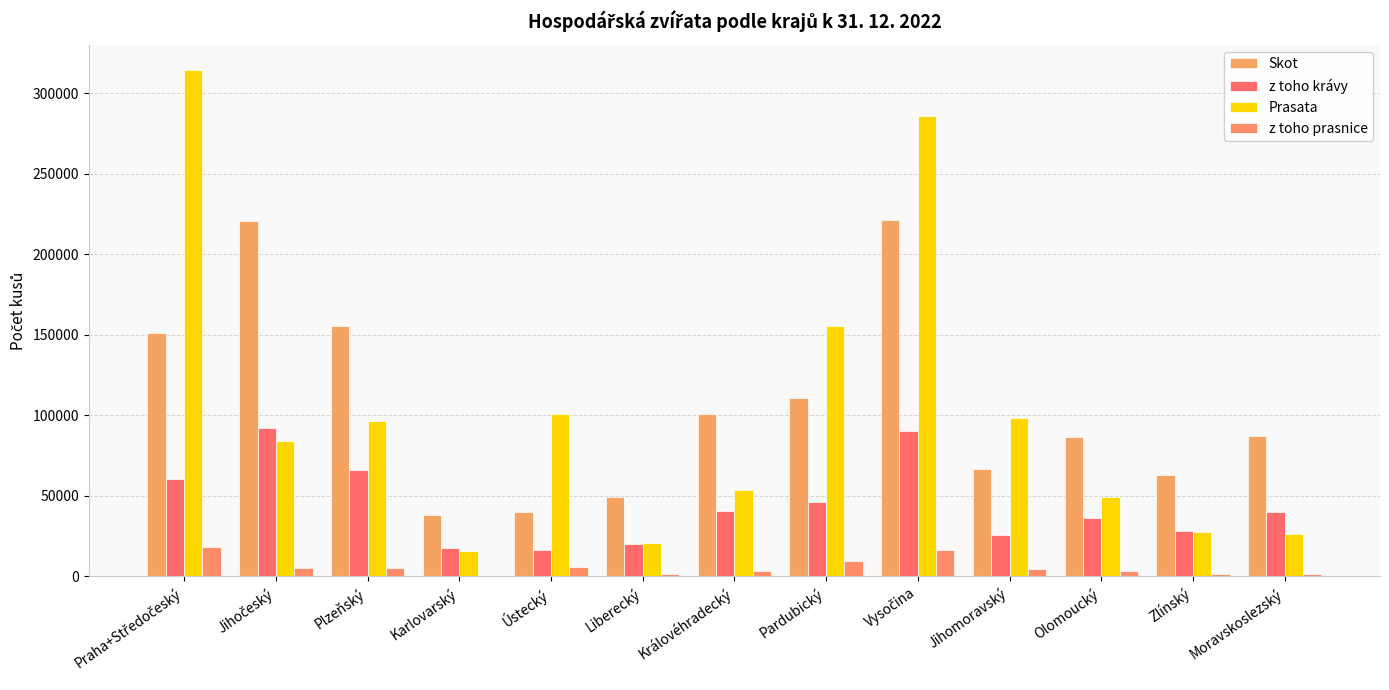

Count the number of data series in this chart.

4